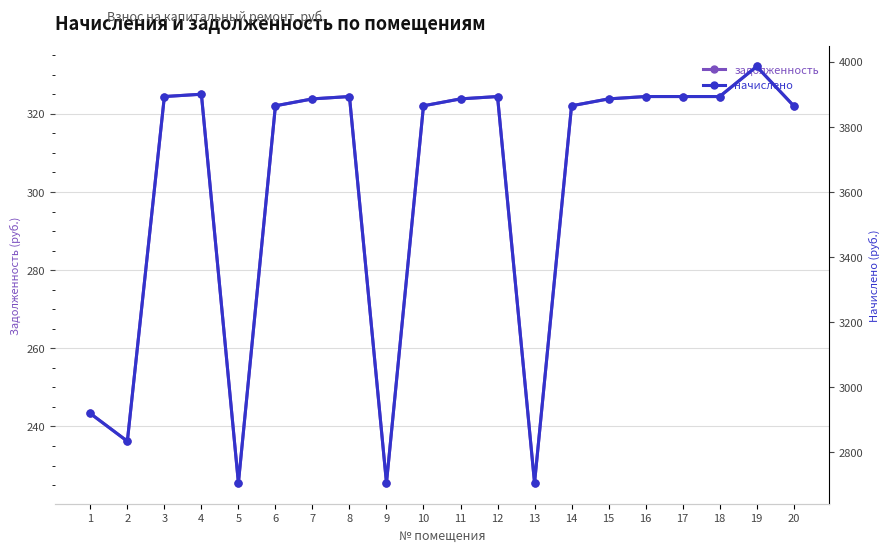

Between 20 and 14, which is larger?

20